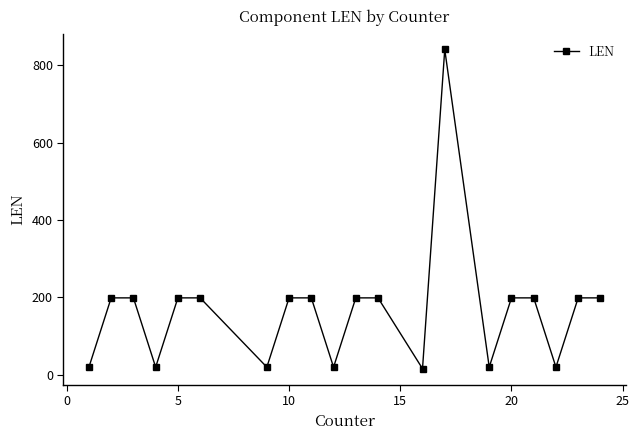

What is the greatest value displayed?

841